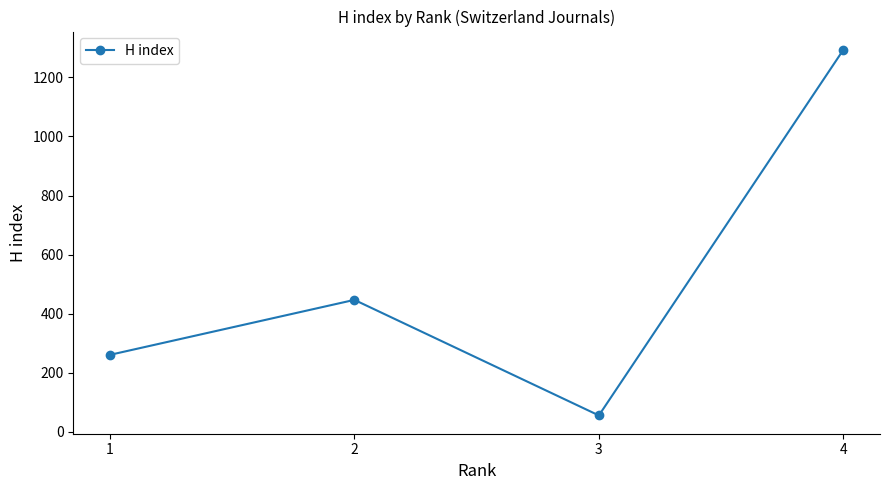

Which category has the lowest value across all series?

3